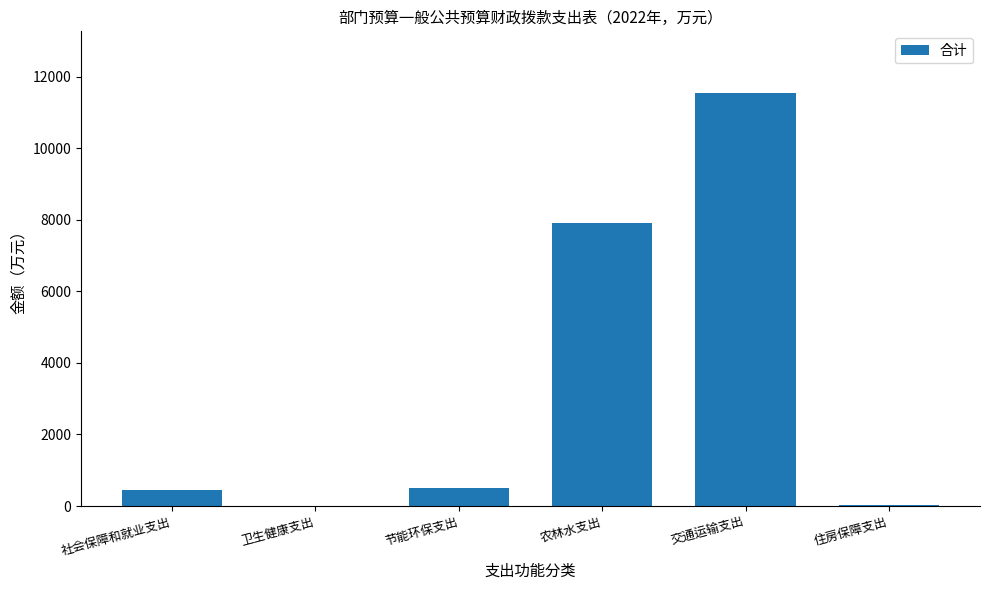

What is the average value?

3403.7